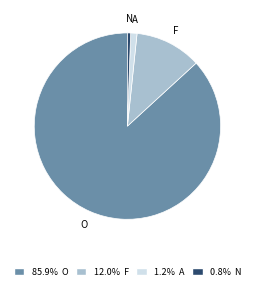

Approximately how many times larger is the value at F compared to A?

10.5